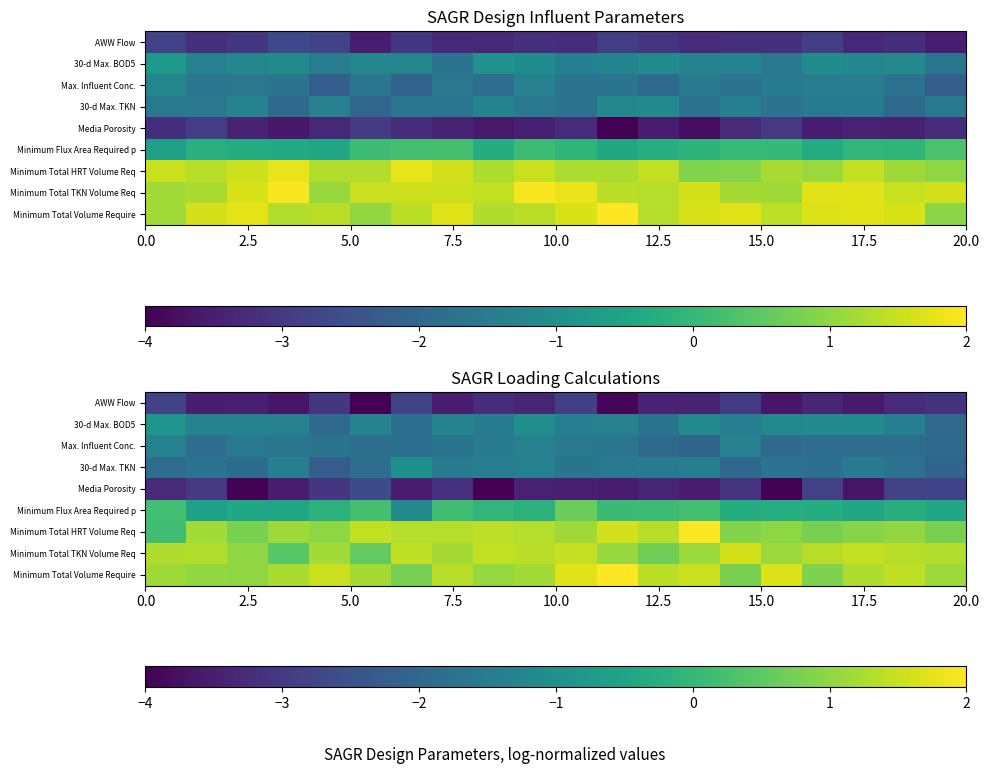

Read the row_0 value at 17.5.

-3.5